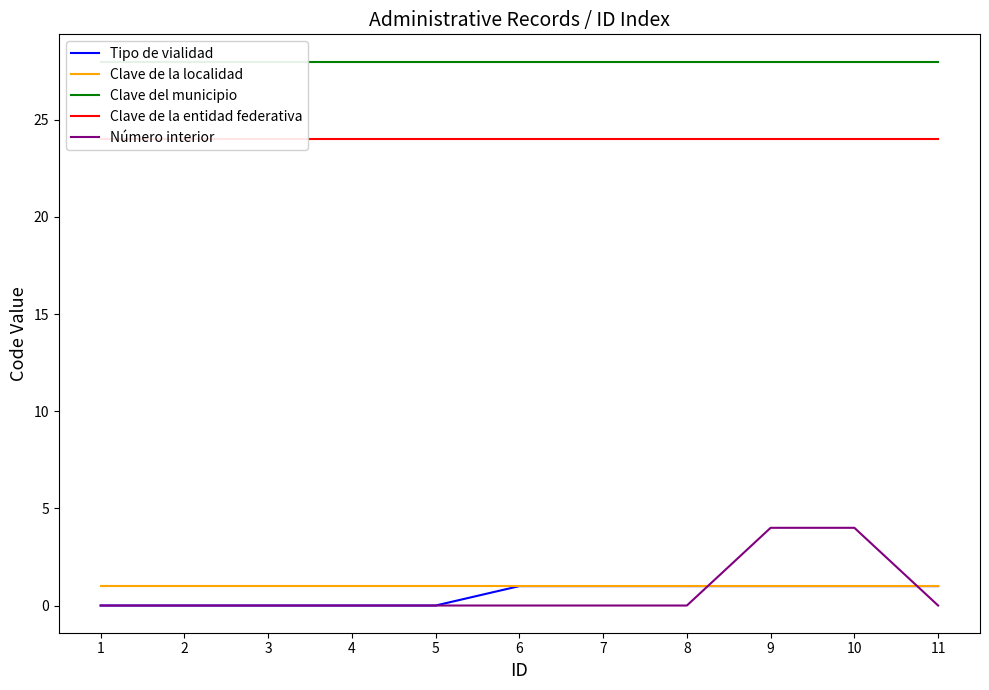

True or false: Tipo de vialidad has a value of 0 at 2.

False